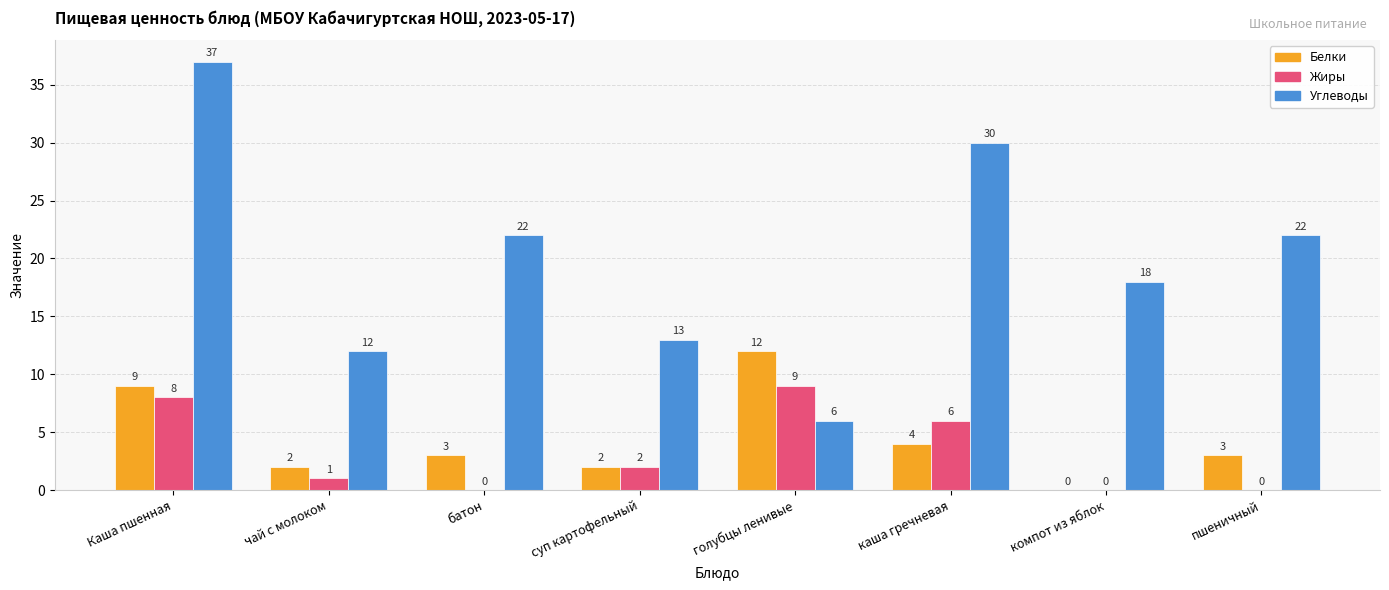

What is the total value across all series at голубцы ленивые?

27